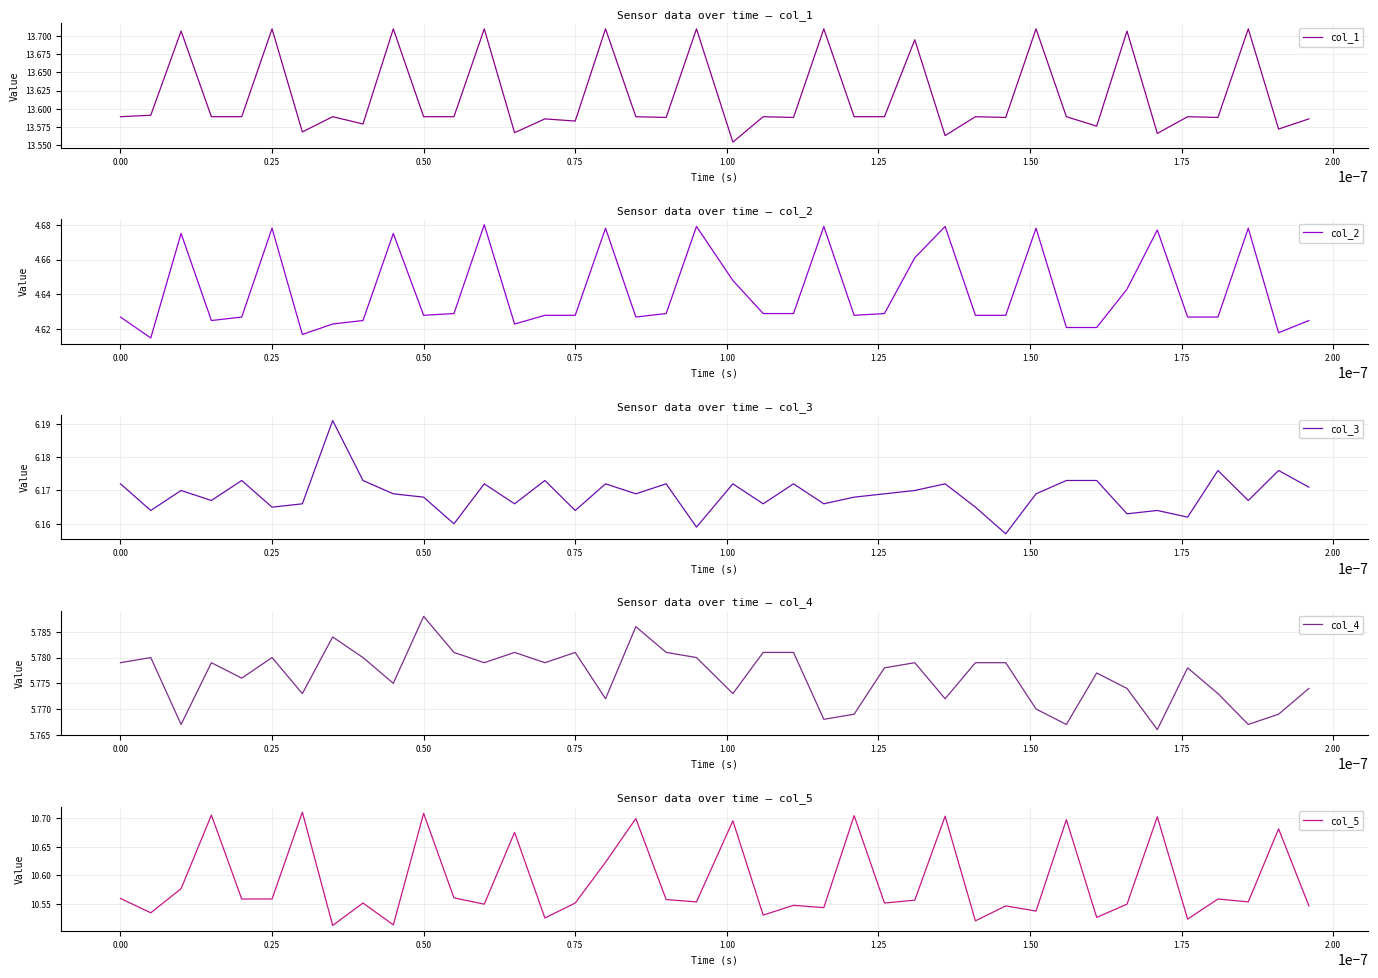

What is the minimum value for col_1?

13.6